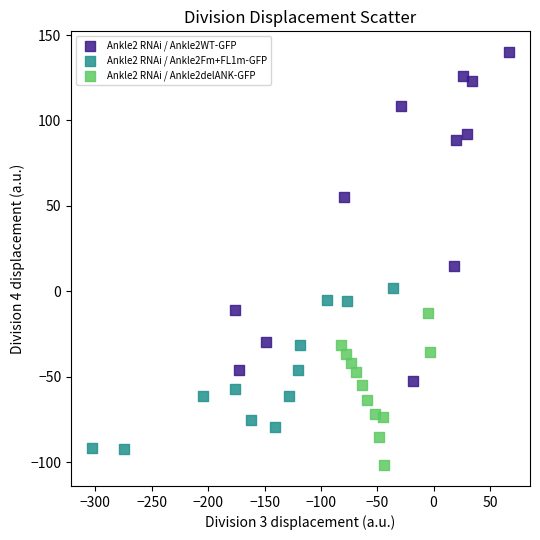

Which series has the widest spread of Y values?

Ankle2 RNAi / Ankle2WT-GFP